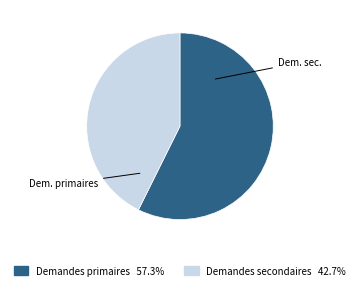

Does Demandes secondaires account for over 50% of the chart?

No